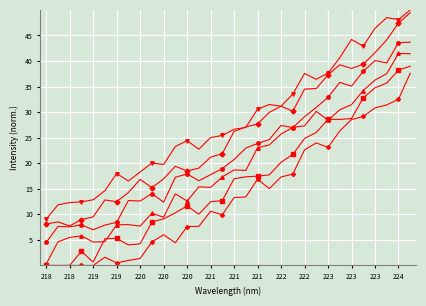

Does the chart have visible grid lines?

Yes